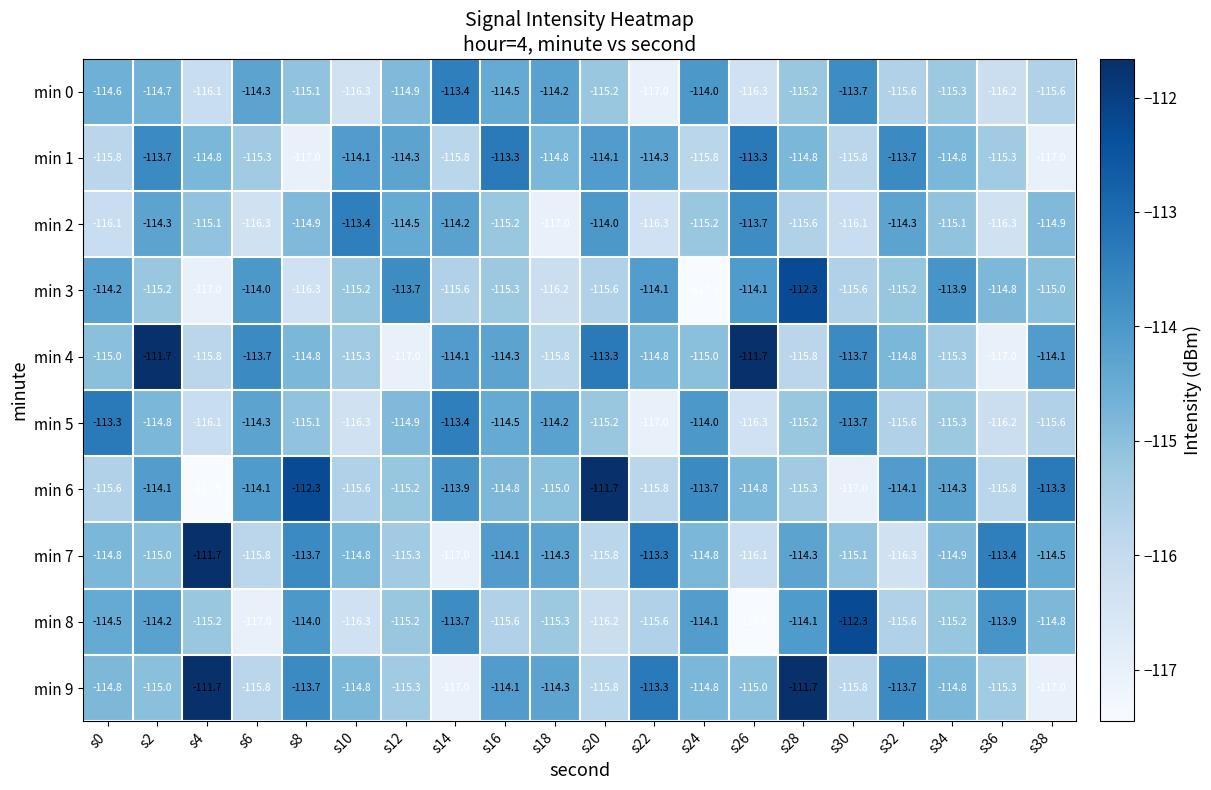

At which label does min 2 first exceed -115?

s2